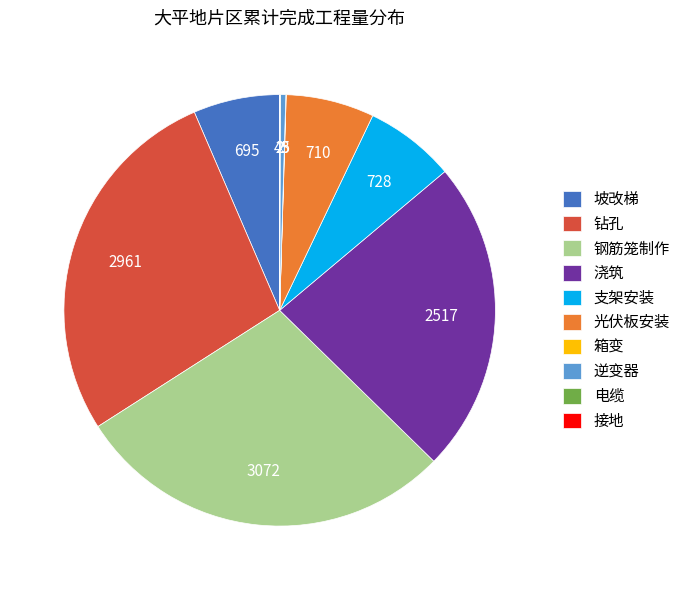

True or false: 钻孔 accounts for 36% of the total.

False